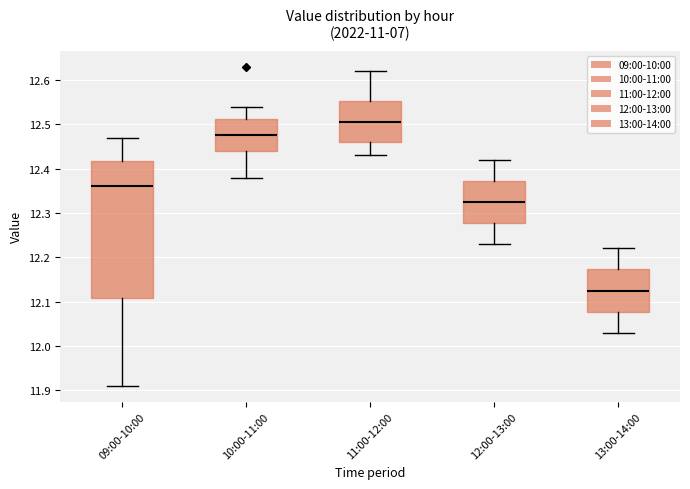

Which box is the tallest, from its lower edge to its upper edge?

09:00-10:00